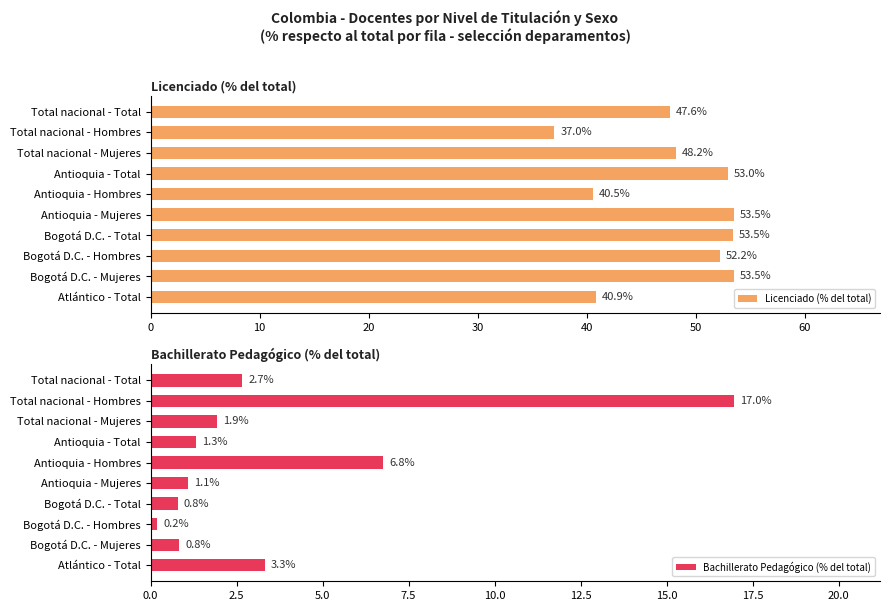

Which series has the widest spread of values?

Bachillerato Pedagógico (% del total)